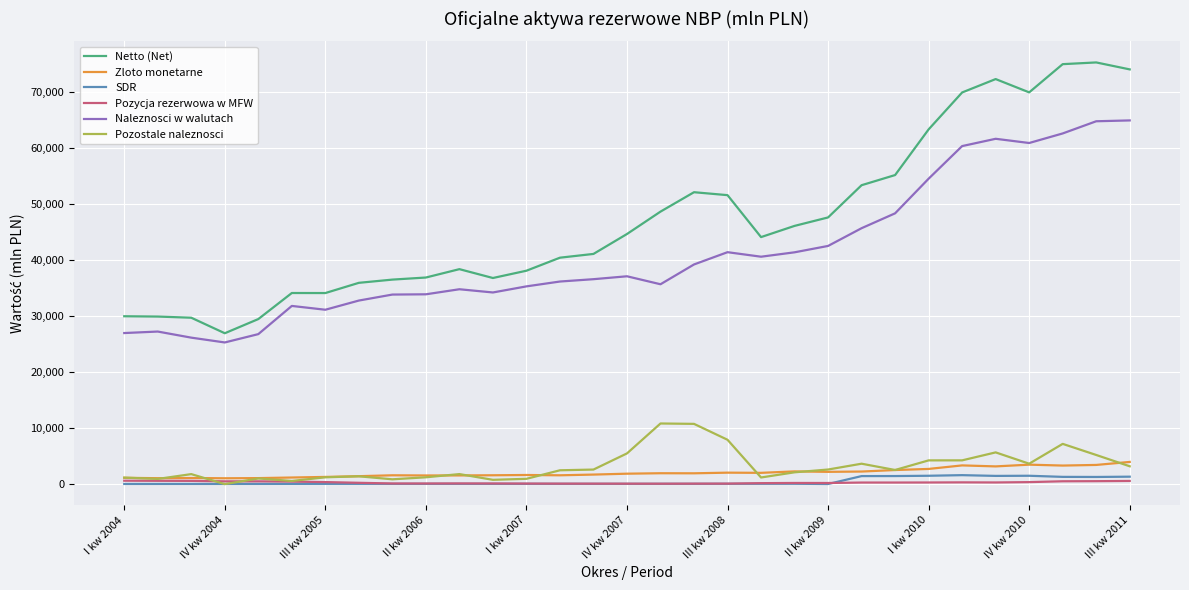

What is the greatest value displayed?

75337